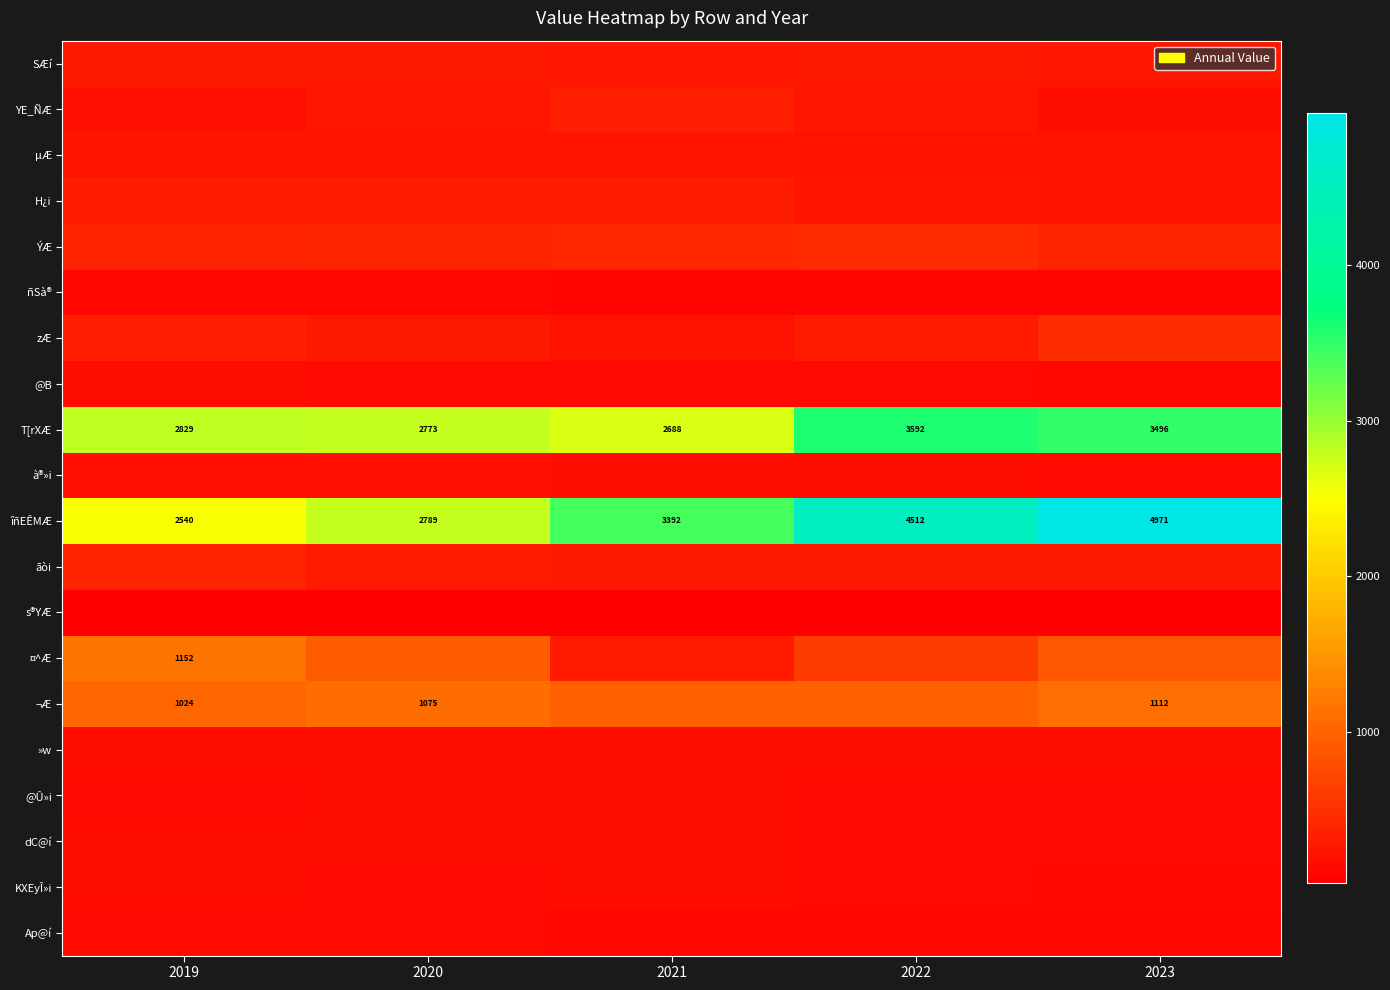

The value of ¬Æ at 2023 is 1694.0. True or false?

False